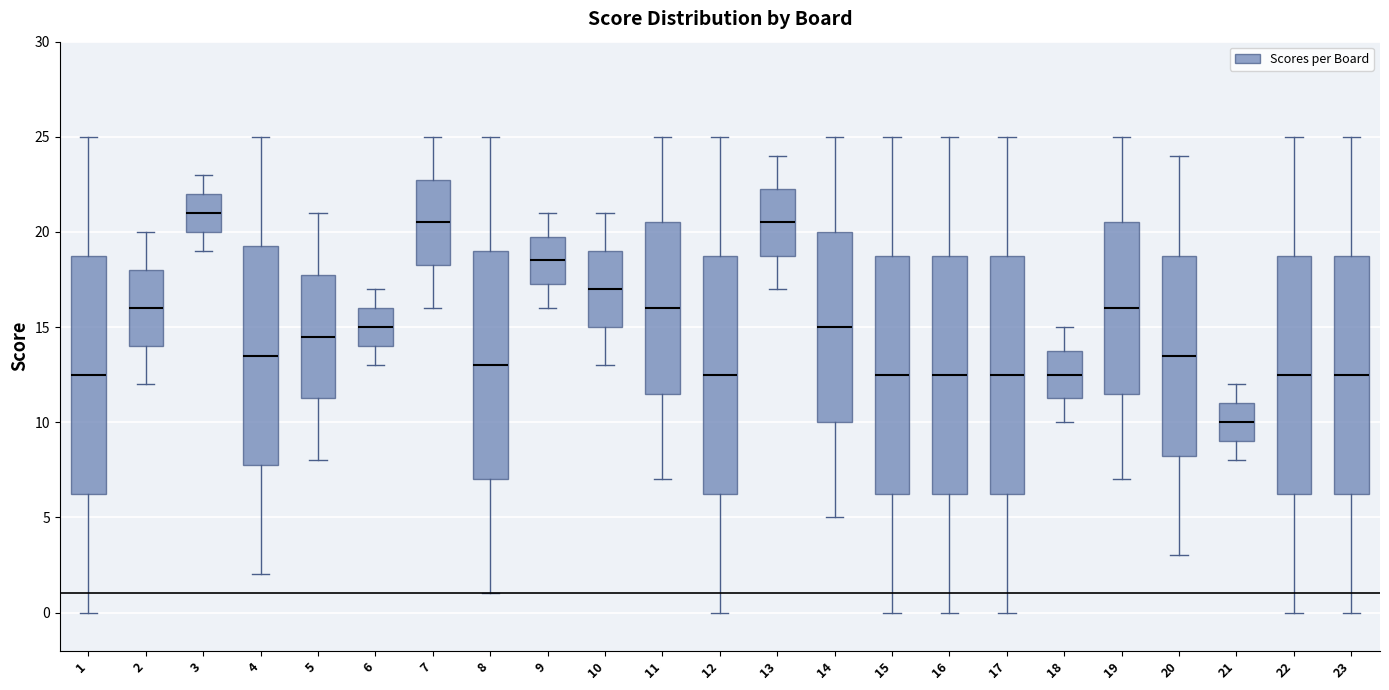

Which box's median line is the lowest?

21